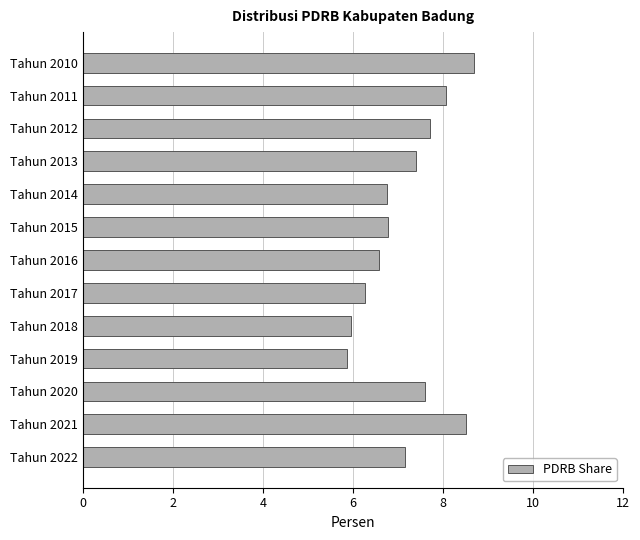

What is the approximate value at Tahun 2014?

6.8